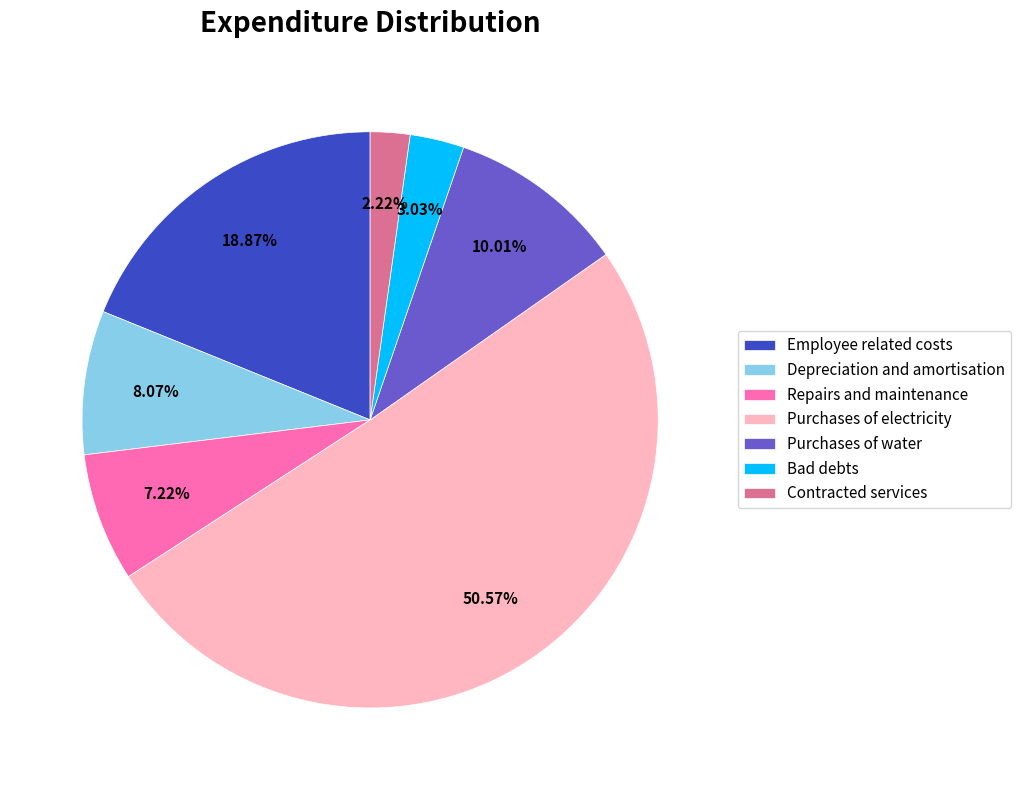

To the nearest percent, what percentage of the pie is Contracted services?

2%